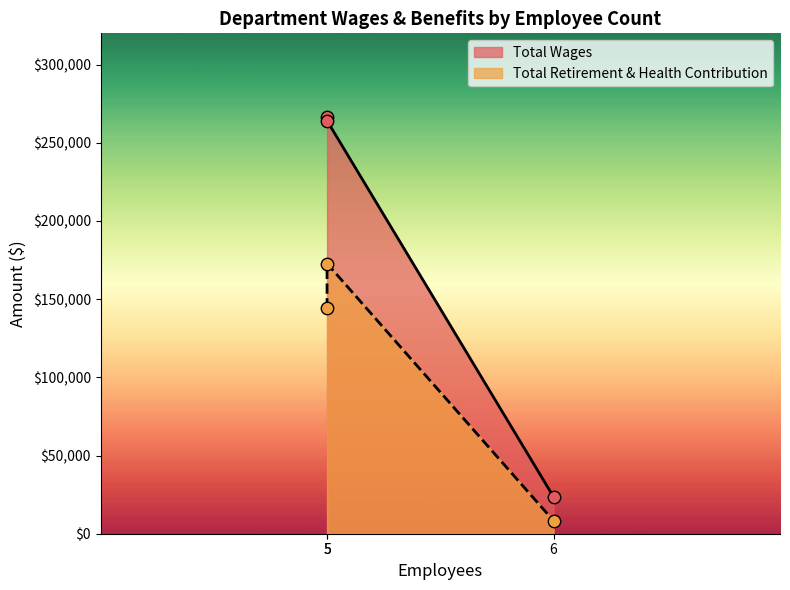

Which series contains the highest Y value?

Total Wages